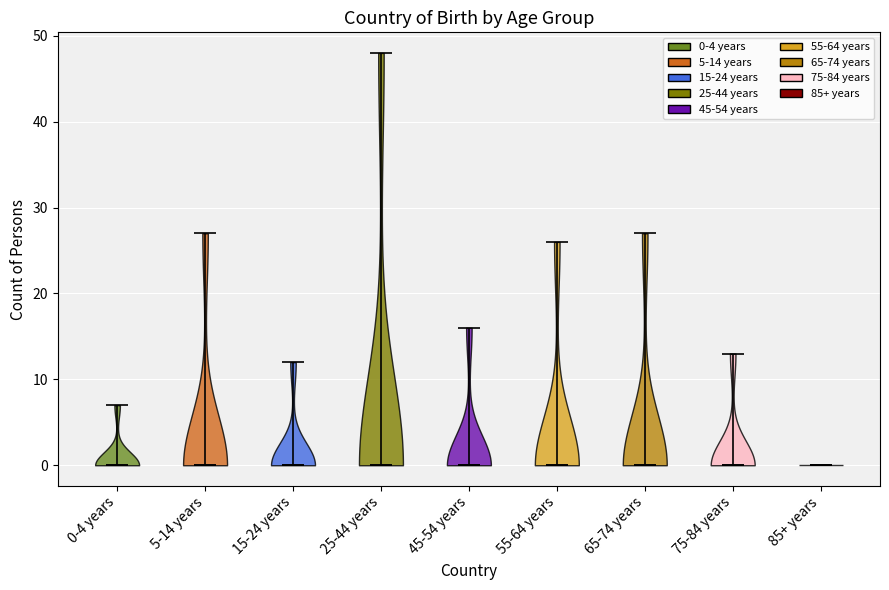

Where does the median line of the violin for 25-44 years sit on the y-axis? The values are not printed on the chart, so give them approximately, as read against the axis.

0